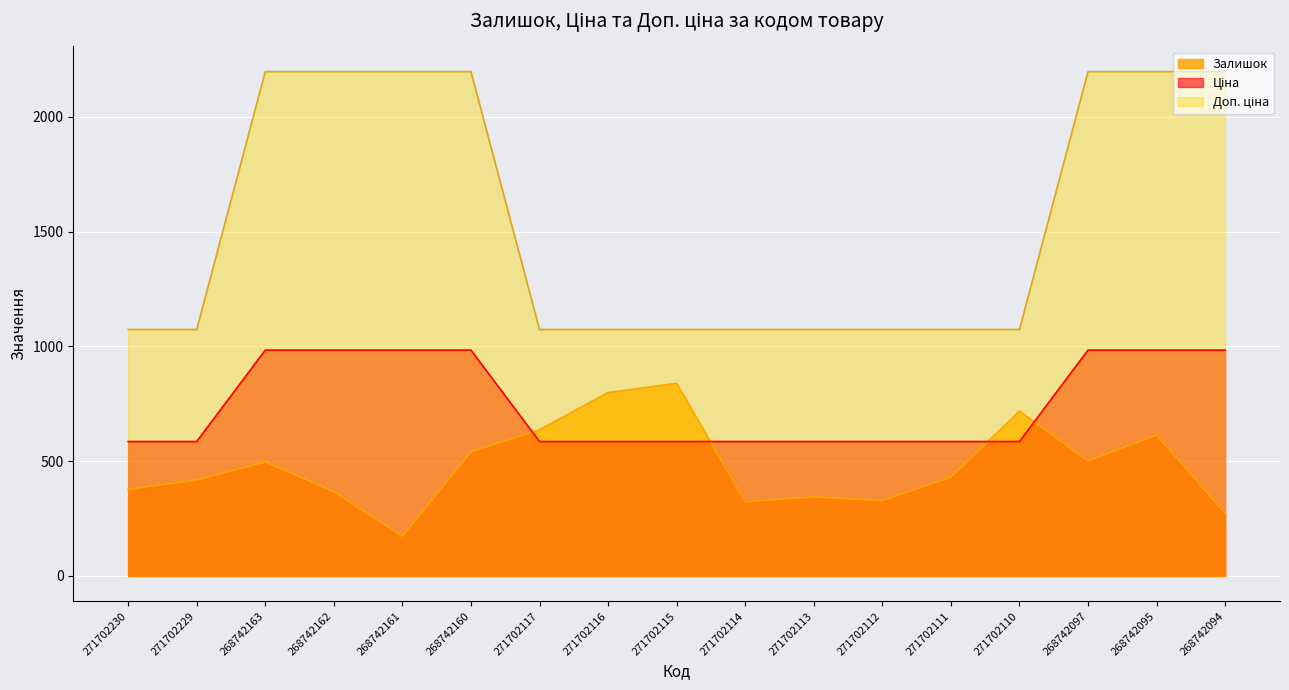

List the labels in order of Ціна value, largest first.

268742163, 268742162, 268742161, 268742160, 268742097, 268742095, 268742094, 271702230, 271702229, 271702117, 271702116, 271702115, 271702114, 271702113, 271702112, 271702111, 271702110